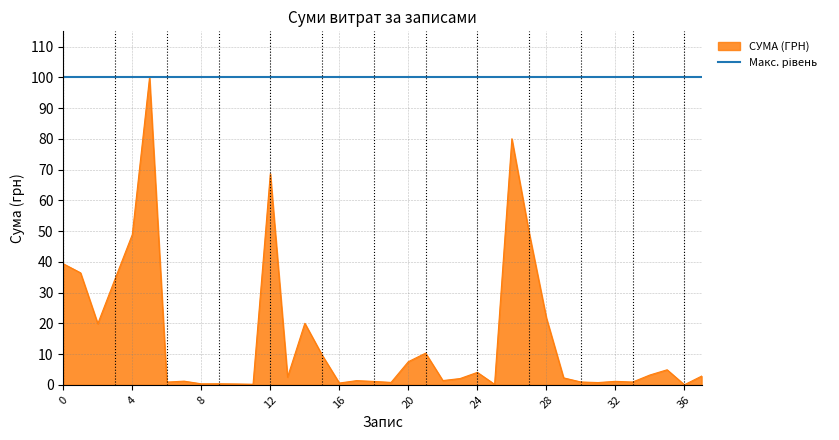

Count the number of categories in the chart.

38